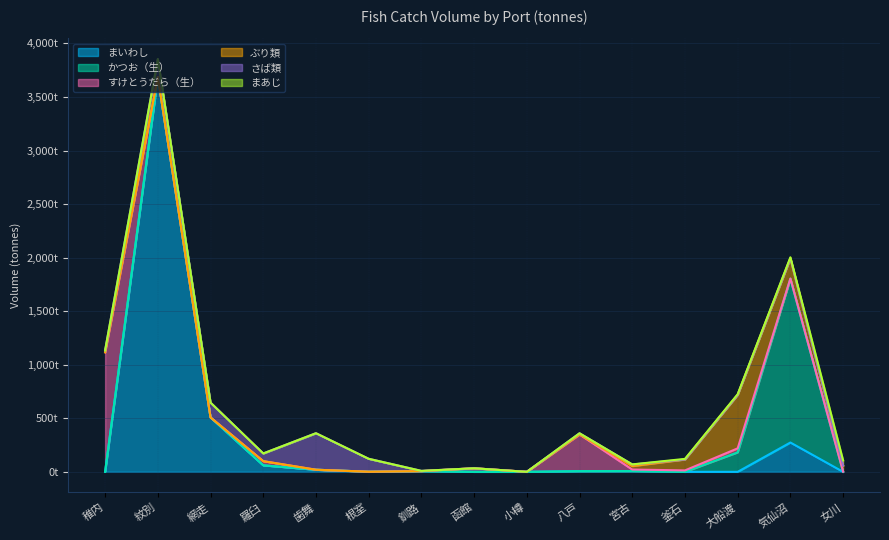

At 女川, list the series in order from smallest to largest.

かつお（生）, まいわし, さば類, すけとうだら（生）, まあじ, ぶり類